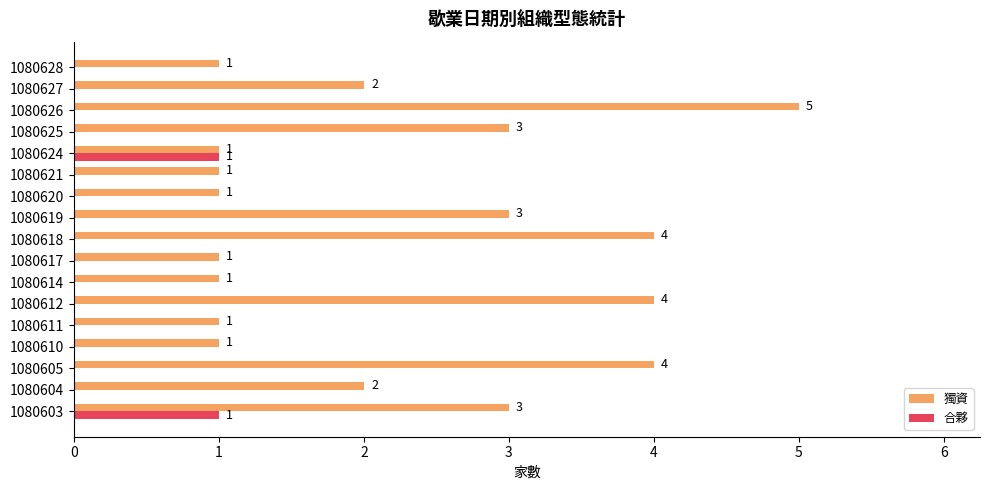

At which category does the chart reach its peak across all series?

1080626